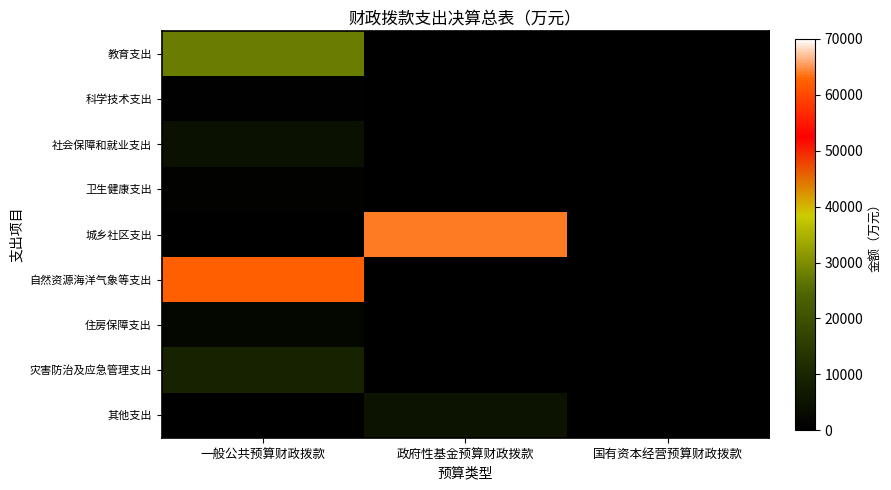

Reading left to right, extract all data points from this chart.

教育支出: 一般公共预算财政拨款=27809.7	政府性基金预算财政拨款=0.0	国有资本经营预算财政拨款=0.0
科学技术支出: 一般公共预算财政拨款=409.4	政府性基金预算财政拨款=0.0	国有资本经营预算财政拨款=0.0
社会保障和就业支出: 一般公共预算财政拨款=4737.8	政府性基金预算财政拨款=0.0	国有资本经营预算财政拨款=0.0
卫生健康支出: 一般公共预算财政拨款=1075.1	政府性基金预算财政拨款=0.0	国有资本经营预算财政拨款=0.0
城乡社区支出: 一般公共预算财政拨款=0.0	政府性基金预算财政拨款=63868.2	国有资本经营预算财政拨款=0.0
自然资源海洋气象等支出: 一般公共预算财政拨款=62258.5	政府性基金预算财政拨款=0.0	国有资本经营预算财政拨款=0.0
住房保障支出: 一般公共预算财政拨款=1734.9	政府性基金预算财政拨款=0.0	国有资本经营预算财政拨款=0.0
灾害防治及应急管理支出: 一般公共预算财政拨款=9266.3	政府性基金预算财政拨款=0.0	国有资本经营预算财政拨款=0.0
其他支出: 一般公共预算财政拨款=0.0	政府性基金预算财政拨款=5450.9	国有资本经营预算财政拨款=0.0